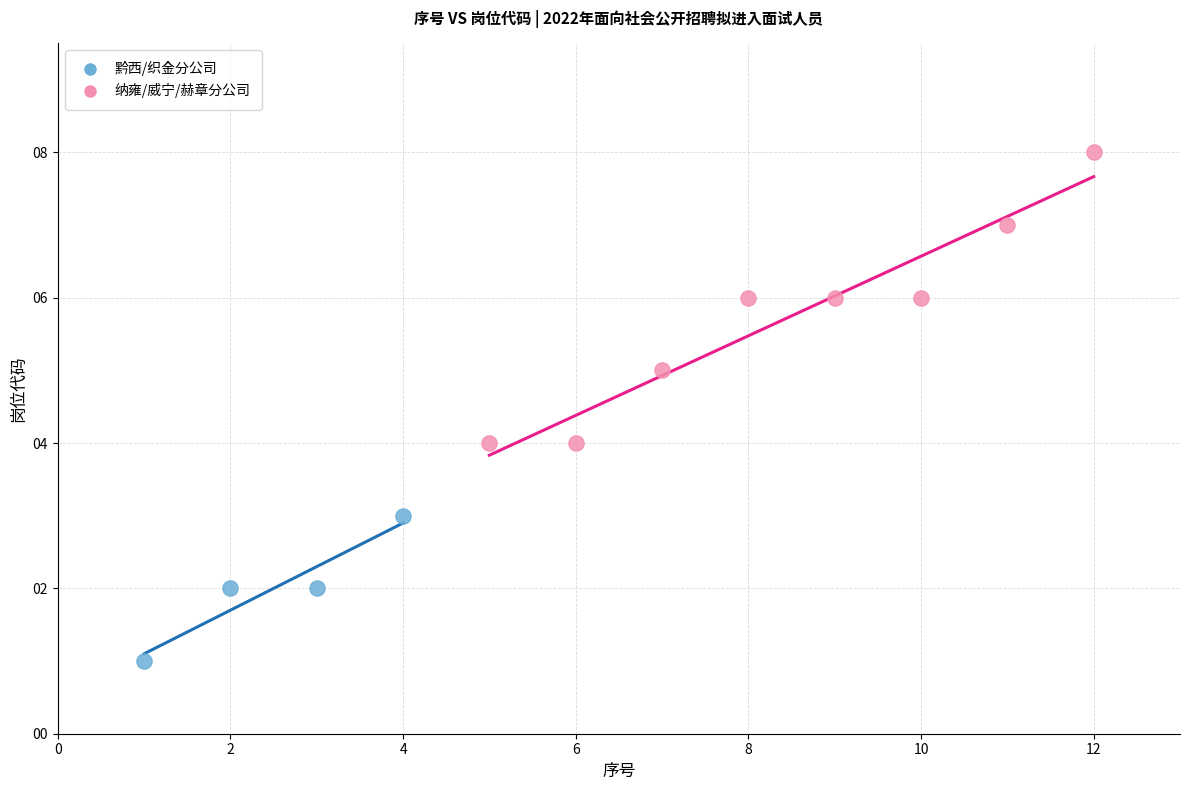

Which series has the widest spread of Y values?

纳雍/威宁/赫章分公司